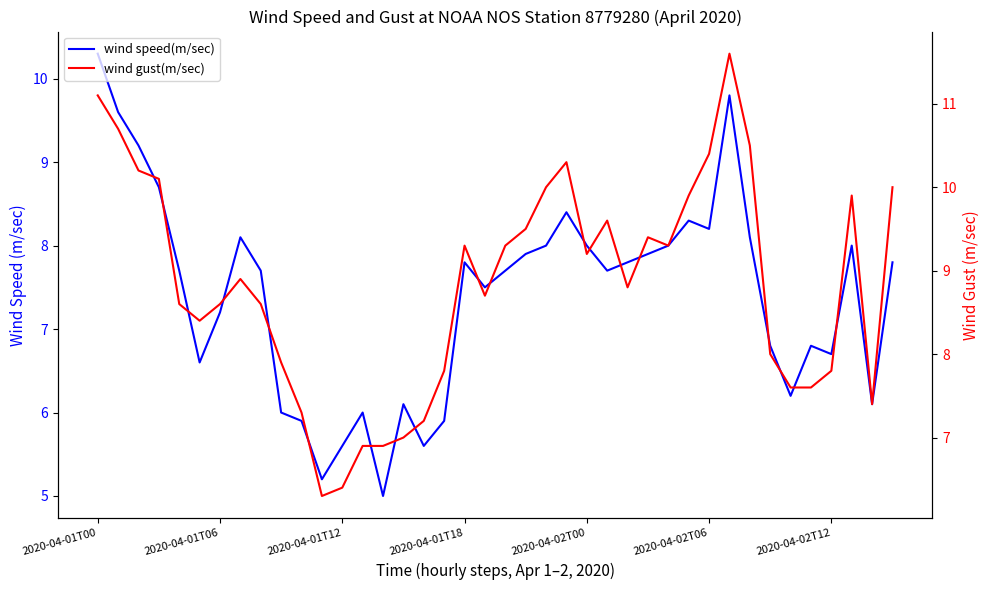

Rank the series at 2020-04-01T12 from highest to lowest value.

wind gust(m/sec), wind speed(m/sec)